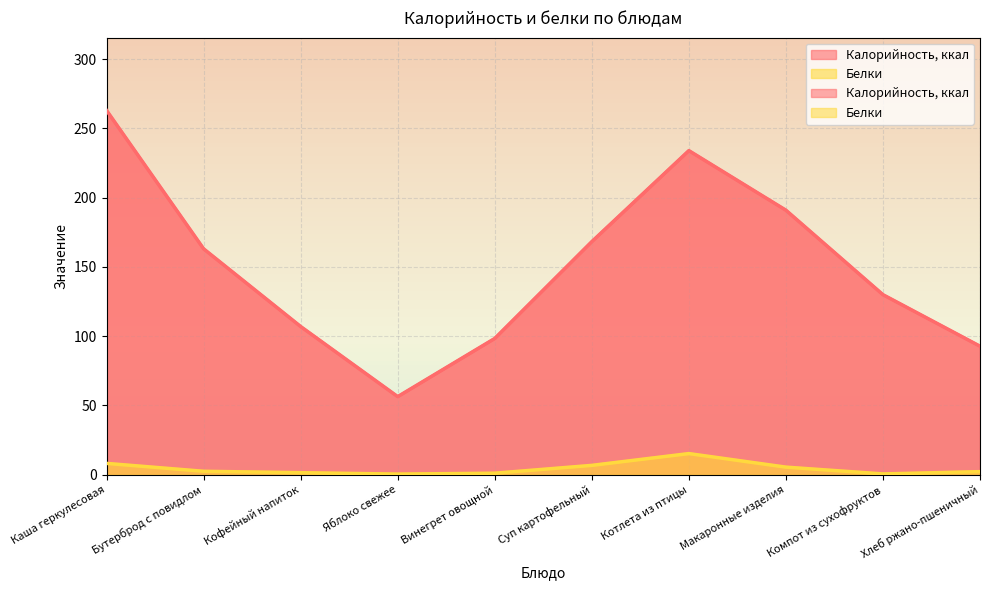

In Белки, how many points are lower than both neighbors (excluding endpoints)?

2